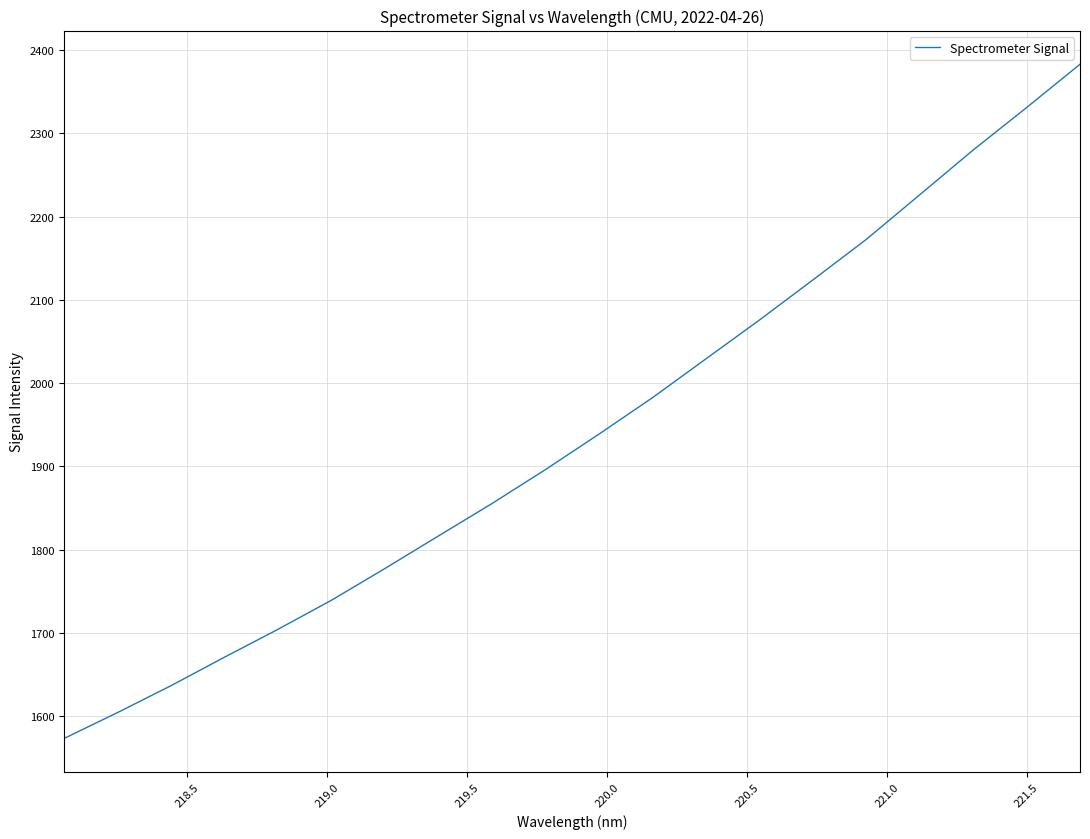

What is the minimum value shown in the chart?

1573.0